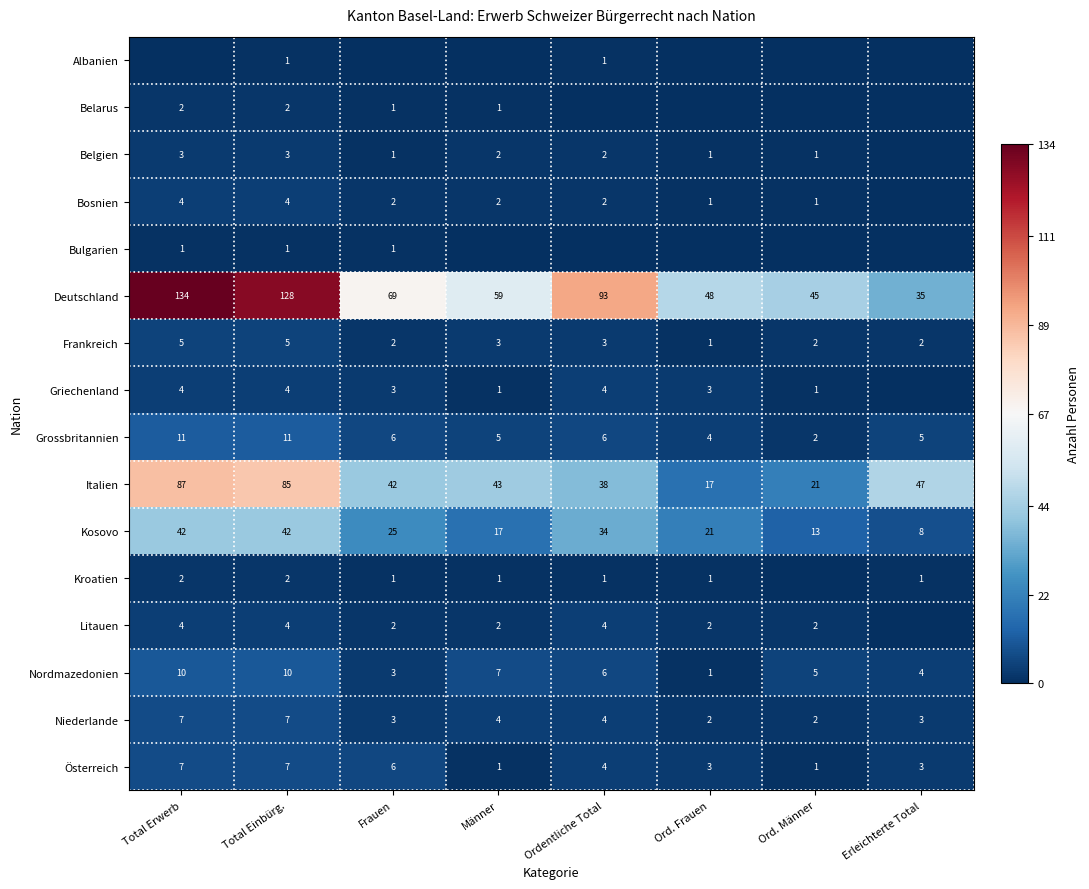

What is the difference between the maximum and minimum values in the Grossbritannien series?

9